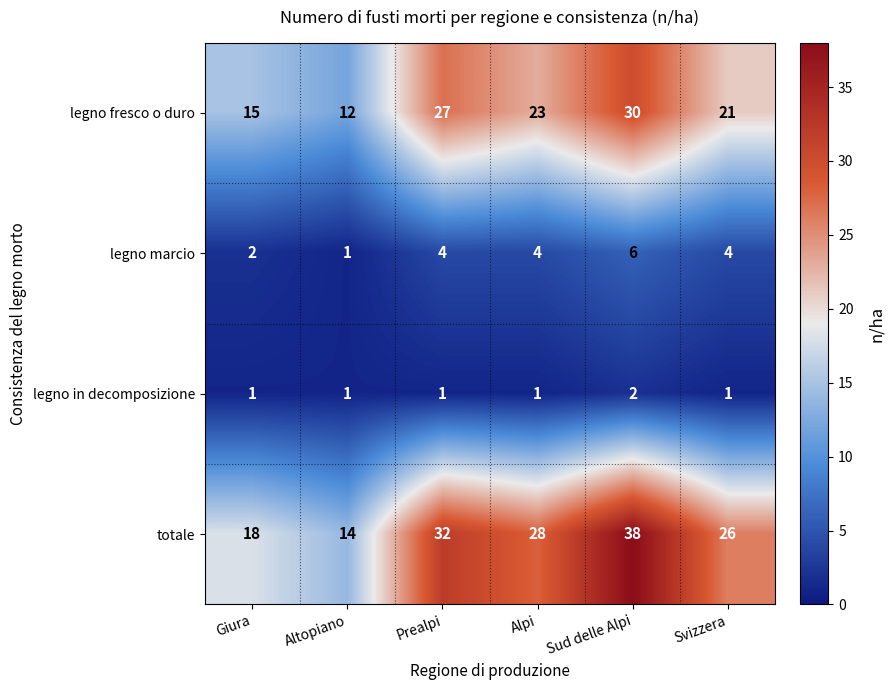

Reading right to left, list all the values displayed in this chart.

legno fresco o duro: Svizzera=21	Sud delle Alpi=30	Alpi=23	Prealpi=27	Altopiano=12	Giura=15
legno marcio: Svizzera=4	Sud delle Alpi=6	Alpi=4	Prealpi=4	Altopiano=1	Giura=2
legno in decomposizione: Svizzera=1	Sud delle Alpi=2	Alpi=1	Prealpi=1	Altopiano=1	Giura=1
totale: Svizzera=26	Sud delle Alpi=38	Alpi=28	Prealpi=32	Altopiano=14	Giura=18